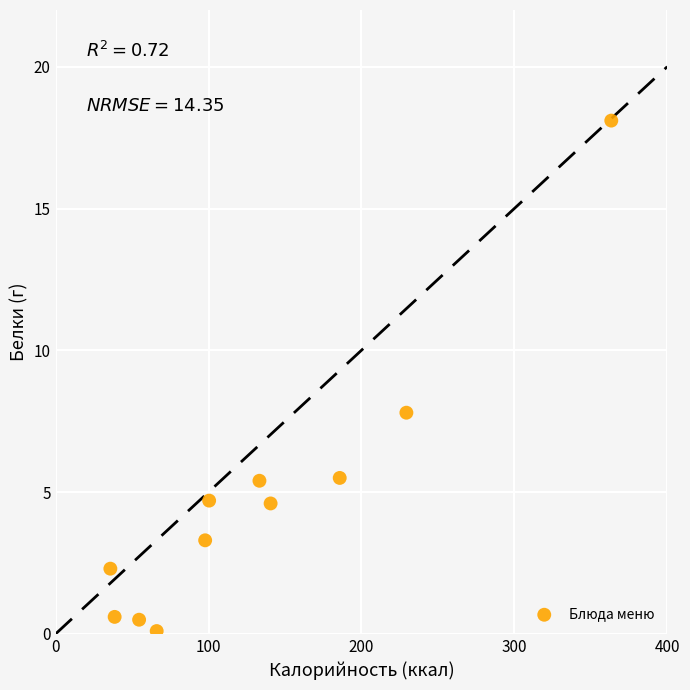

What Y value in the scatter plot is closest to 9?

7.8